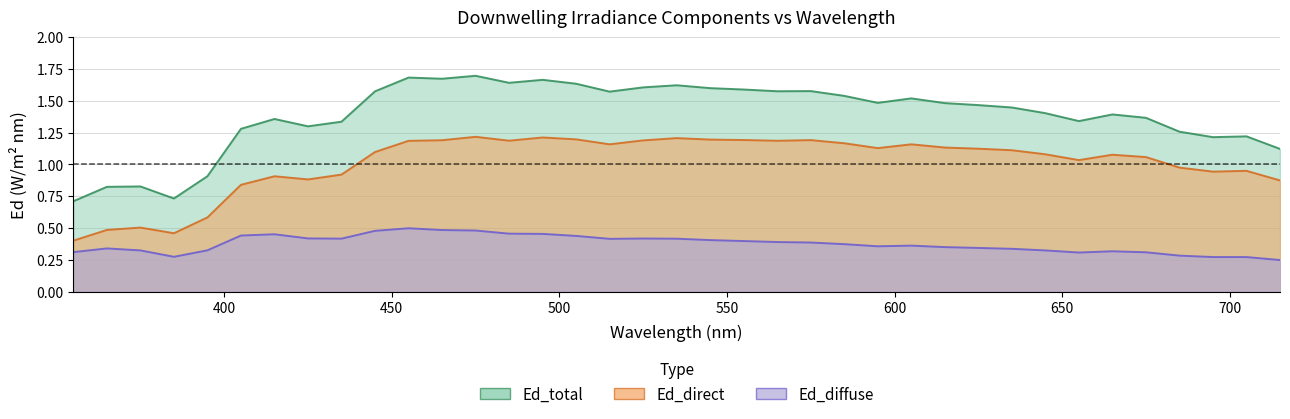

How many distinct data groups are displayed?

3